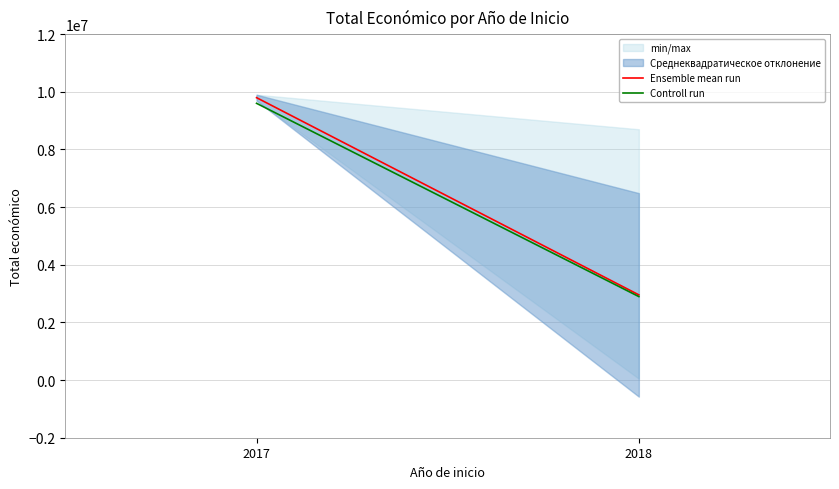

At which category is the sum across all series the highest?

2017